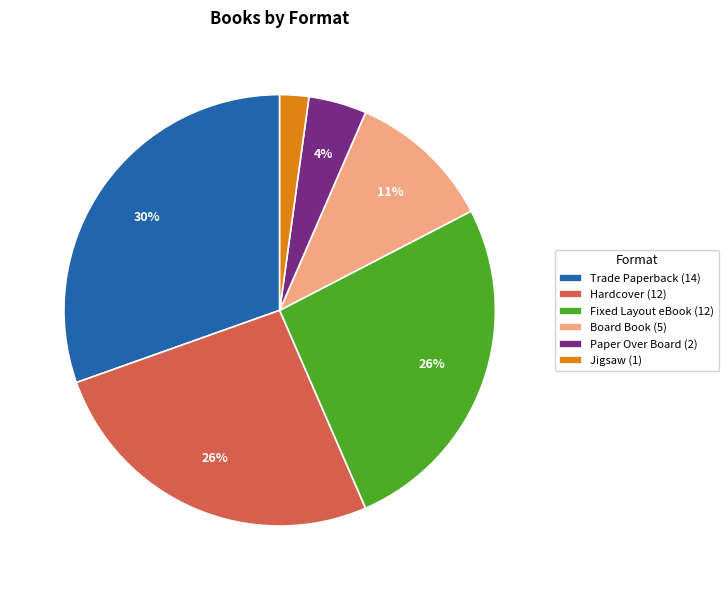

Does any single category account for the majority?

No